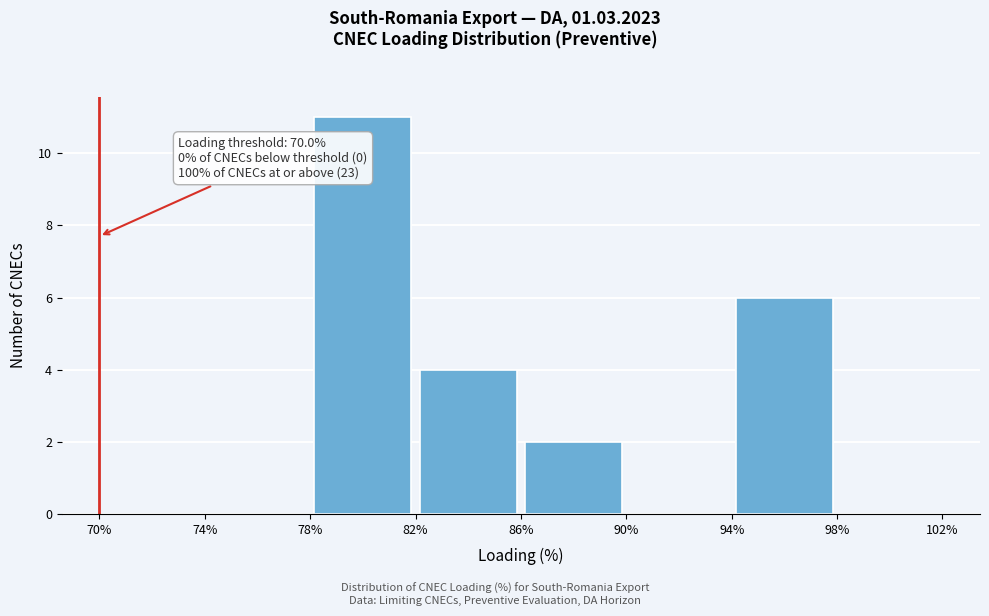

Over which range of the x-axis is the bar tallest?

78% to 82%